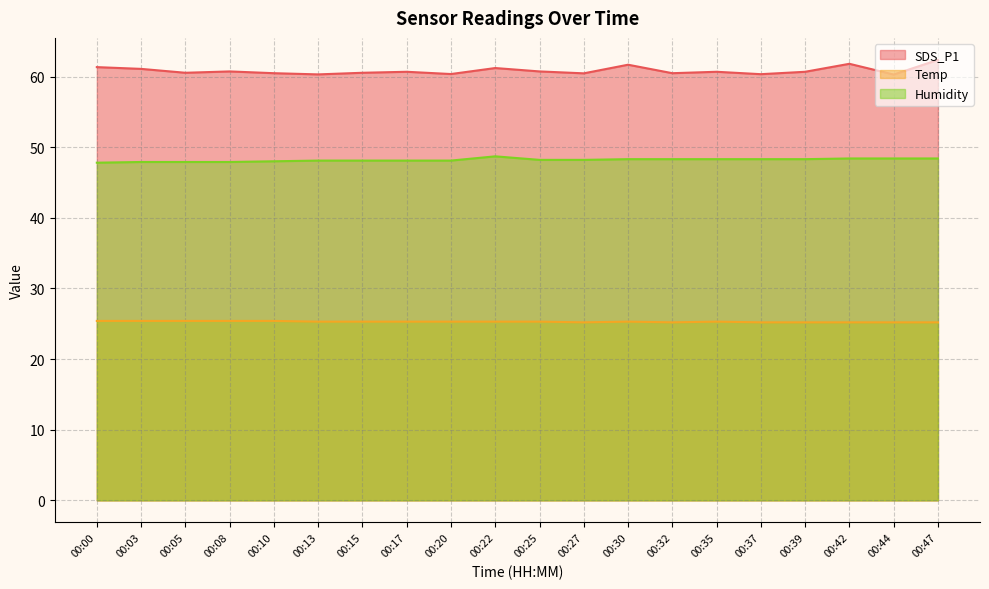

What value does the Temp series have at 00:32?

25.2